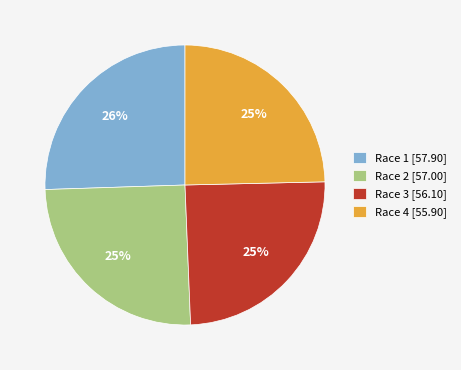

Does any single category account for the majority?

No